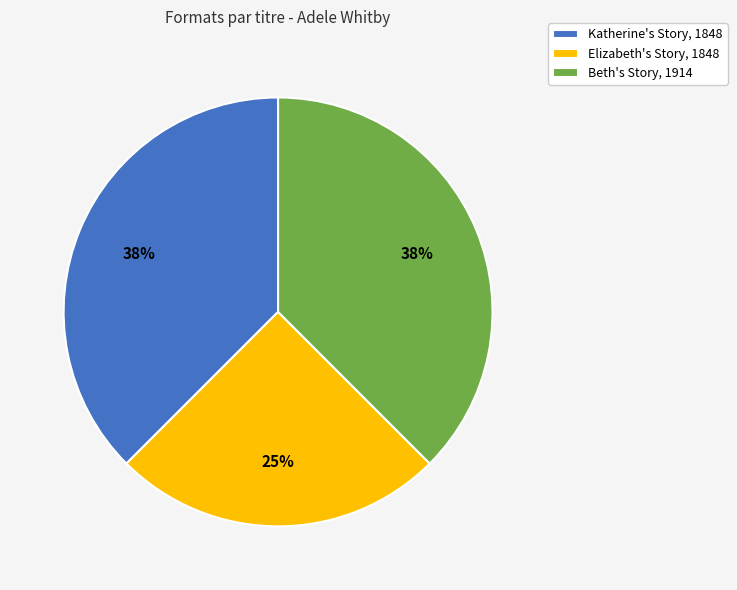

Is it true that Katherine's Story, 1848 is 38% of the pie?

True